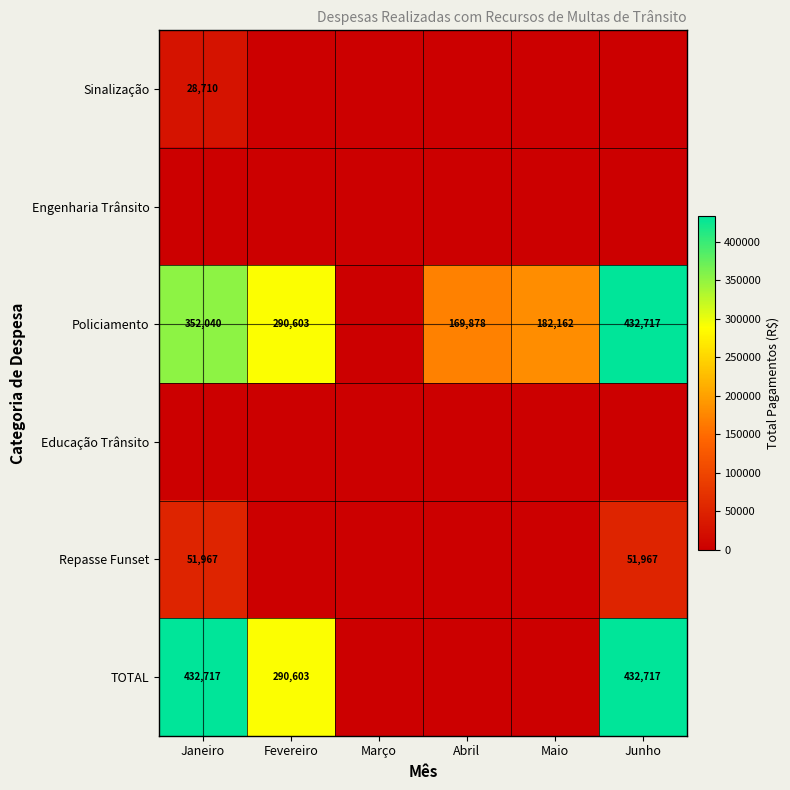

Is it true that Policiamento equals 432717 at Junho?

True